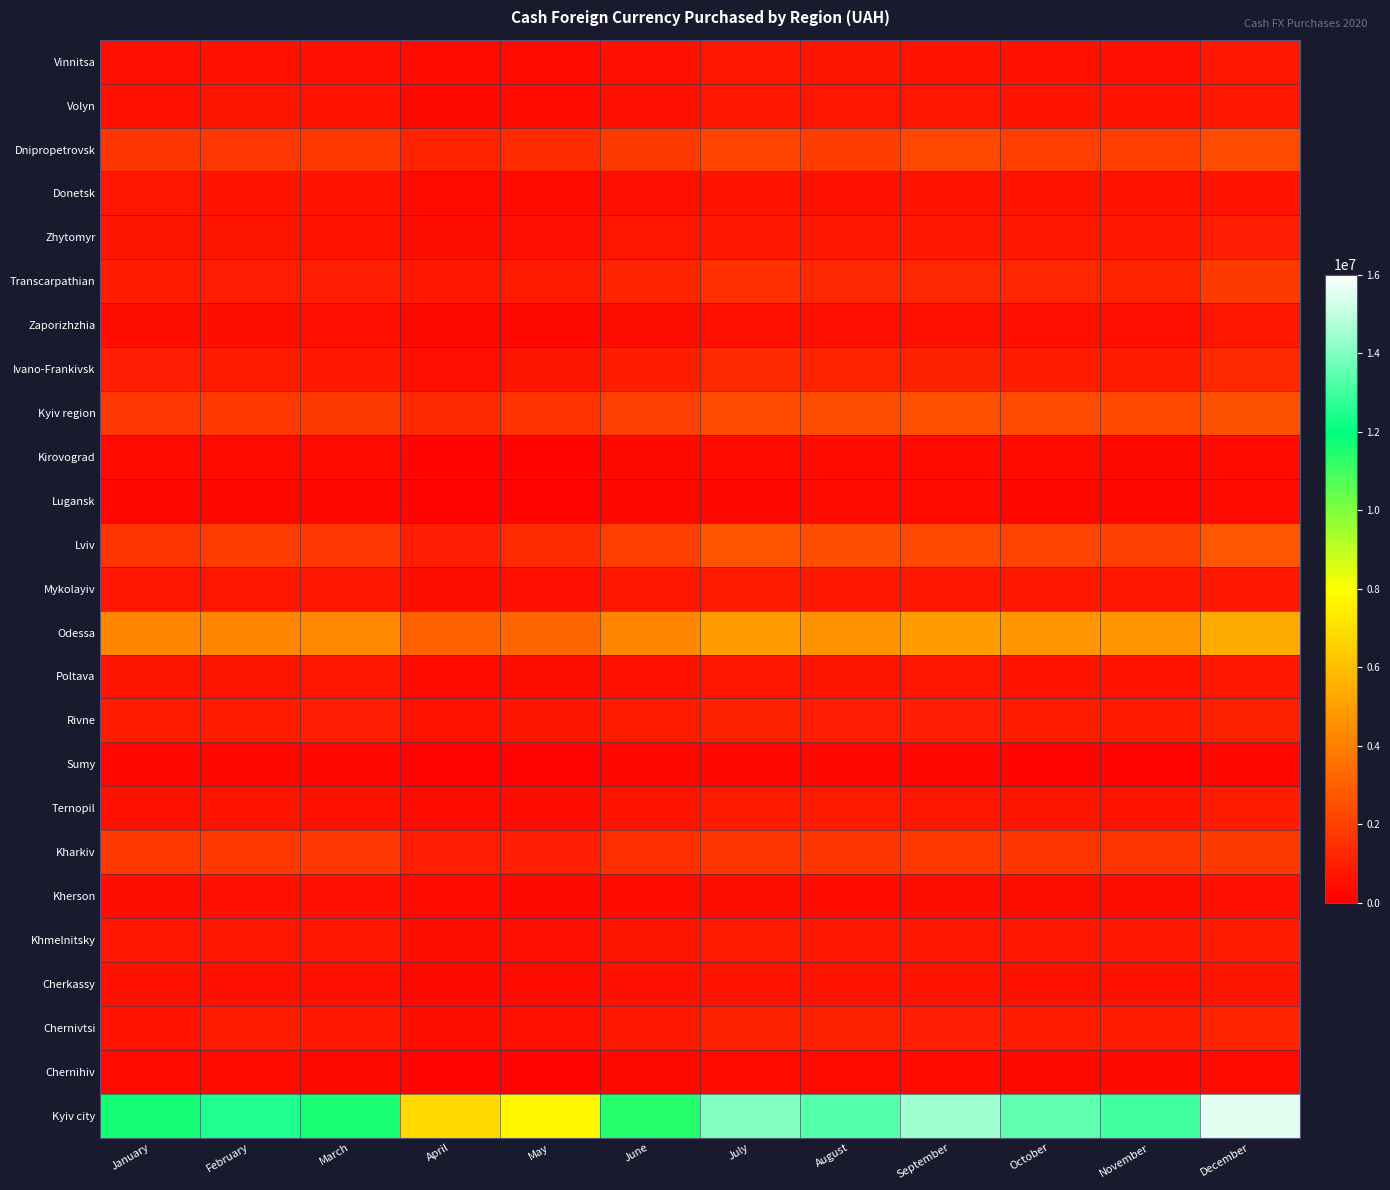

Which category has the highest value across all series?

December